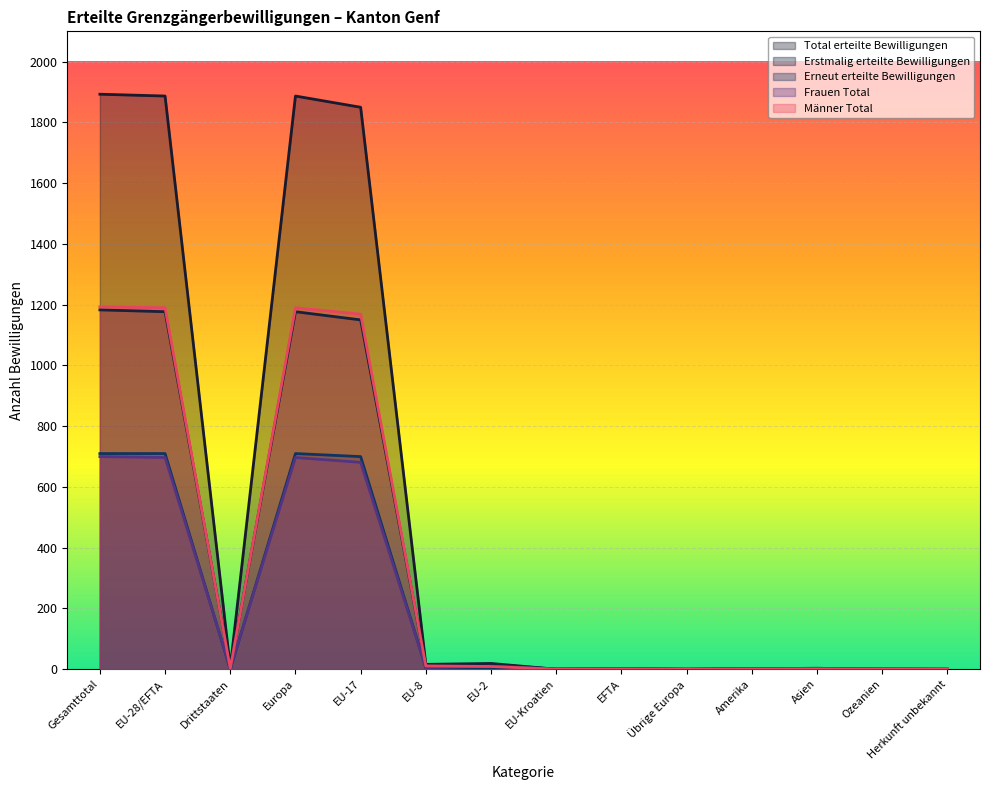

What is the difference between the maximum and second lowest values in the Erneut erteilte Bewilligungen series?

710